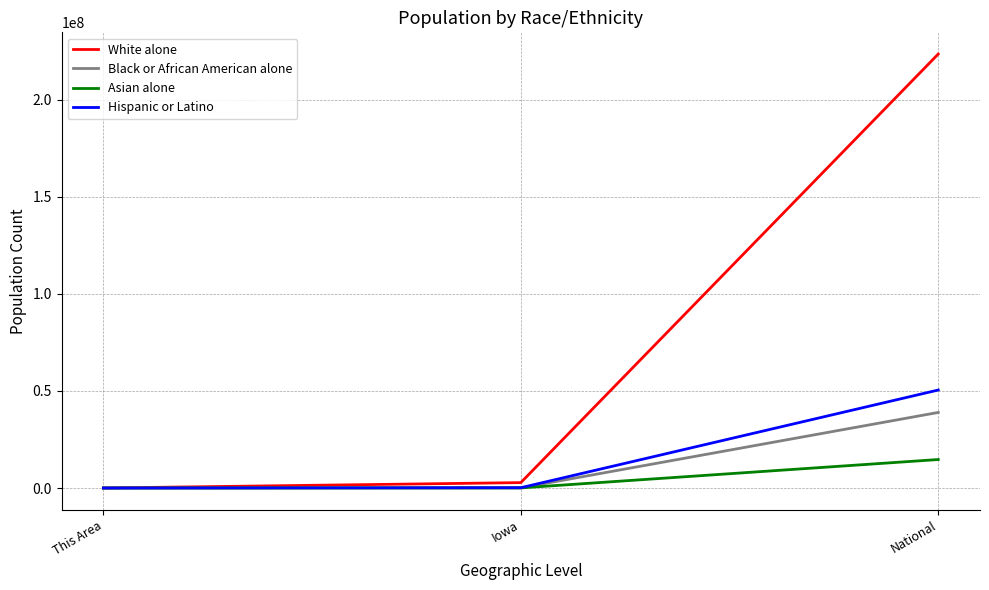

The White alone series shows 62791078 at National. True or false?

False